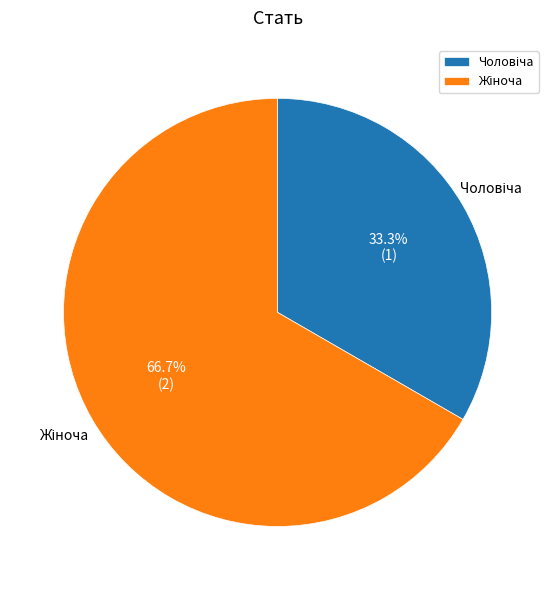

Count the number of slices in the pie.

2